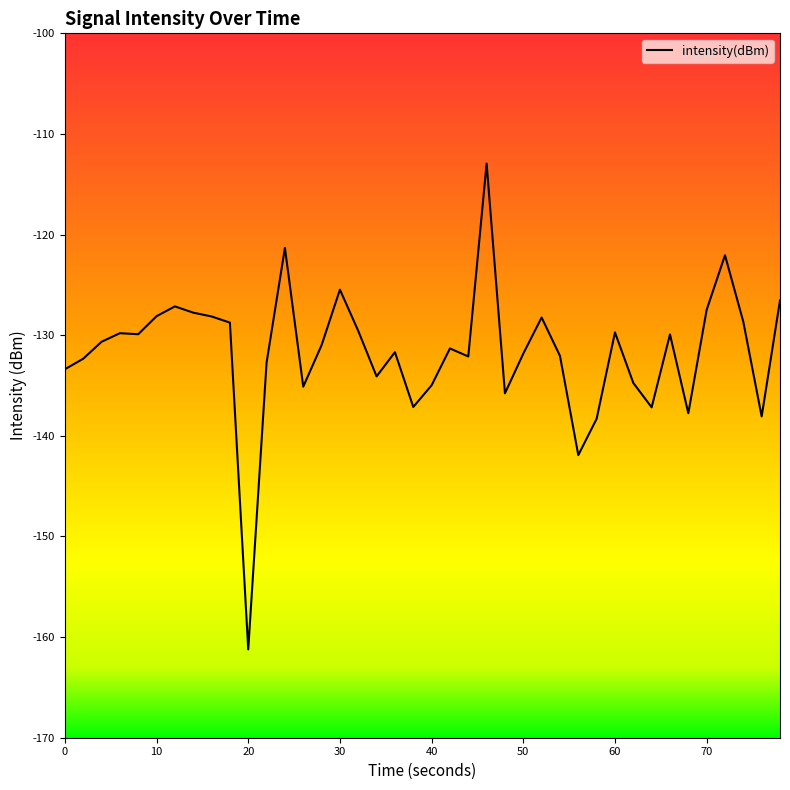

What is the greatest value displayed?

-112.9